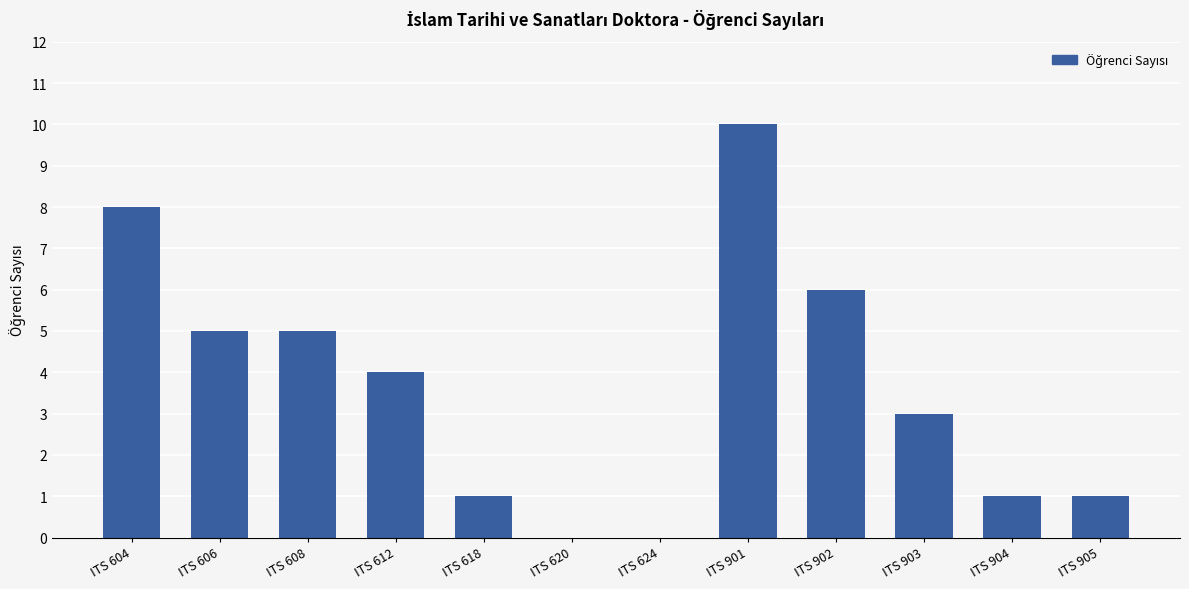

Are the bars horizontal?

No